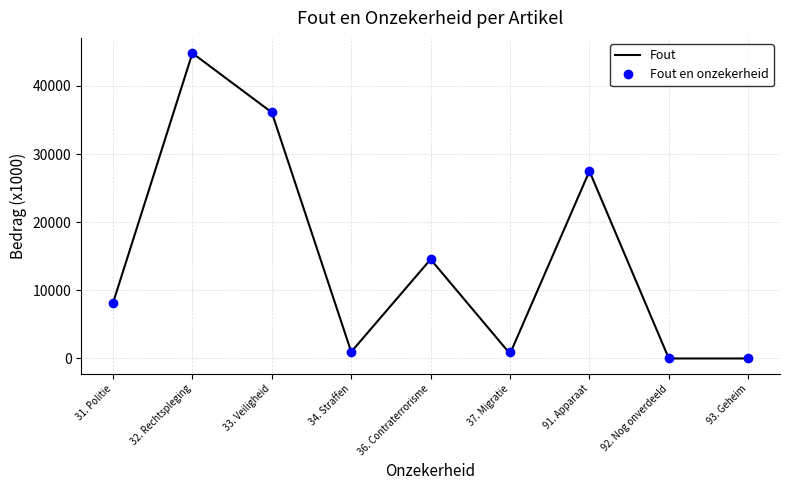

Is the value of Fout at 32. Rechtspleging greater than the value of Fout en onzekerheid at 91. Apparaat?

Yes